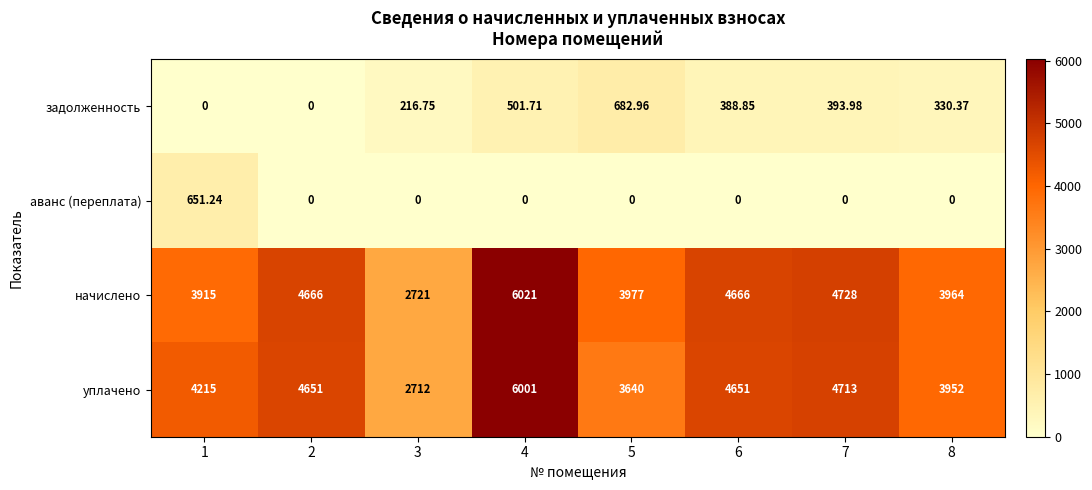

What is the difference between the highest and lowest values at 1?

4215.0